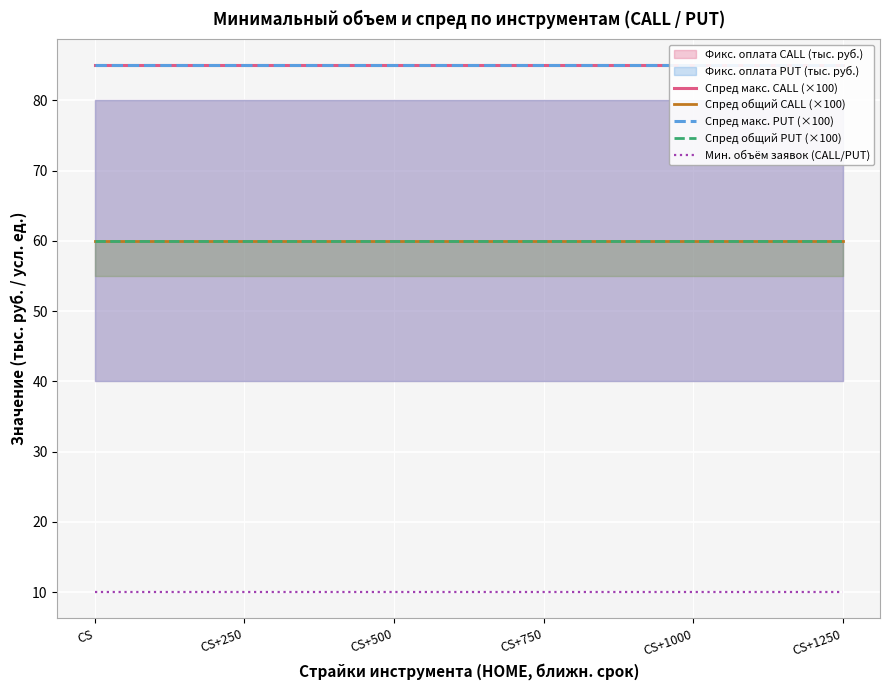

What position from the left is CS?

1